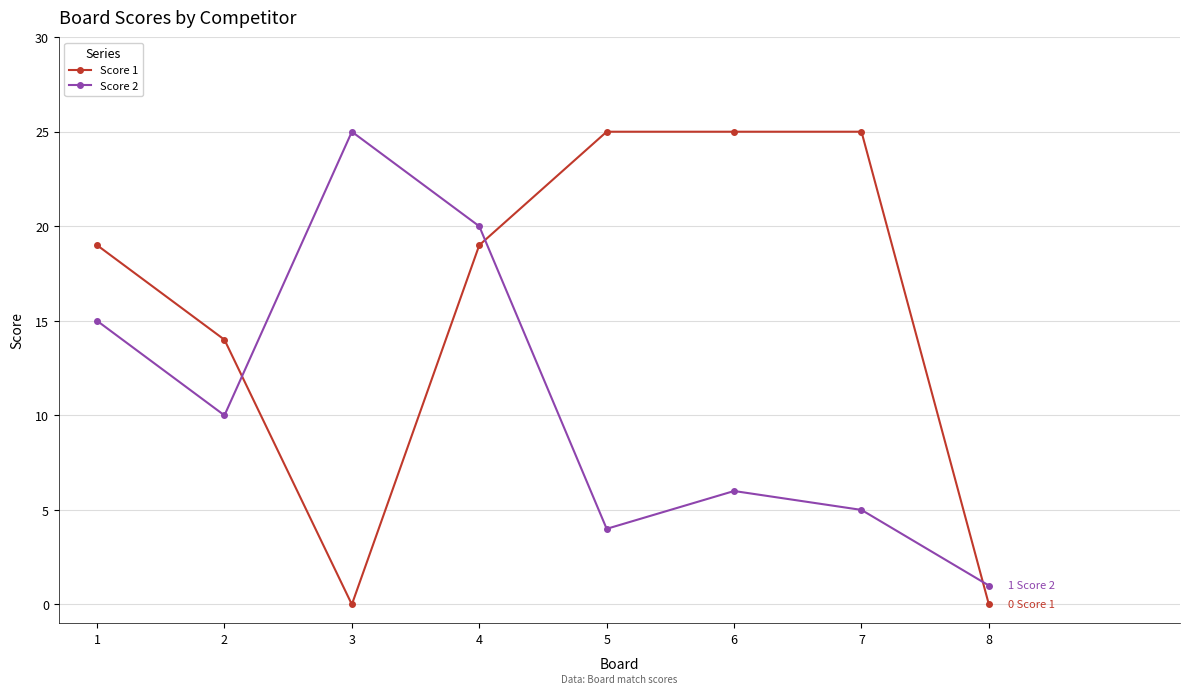

The Score 2 series shows 17 at 2. True or false?

False